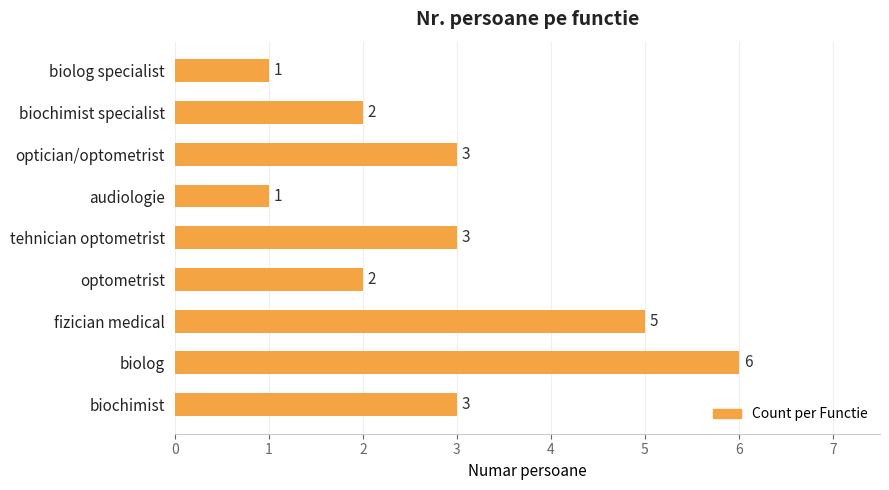

True or false: the data shows 1 at biochimist specialist.

False